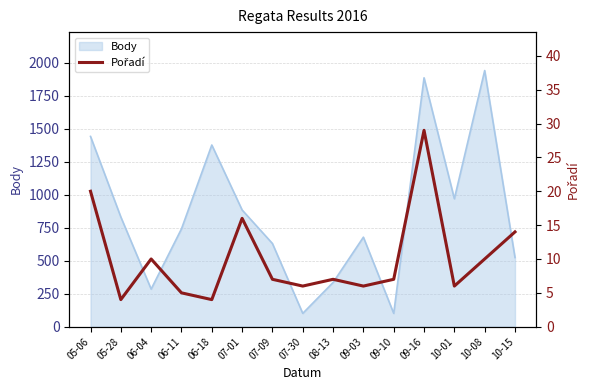

What is the maximum value for Body?

1940